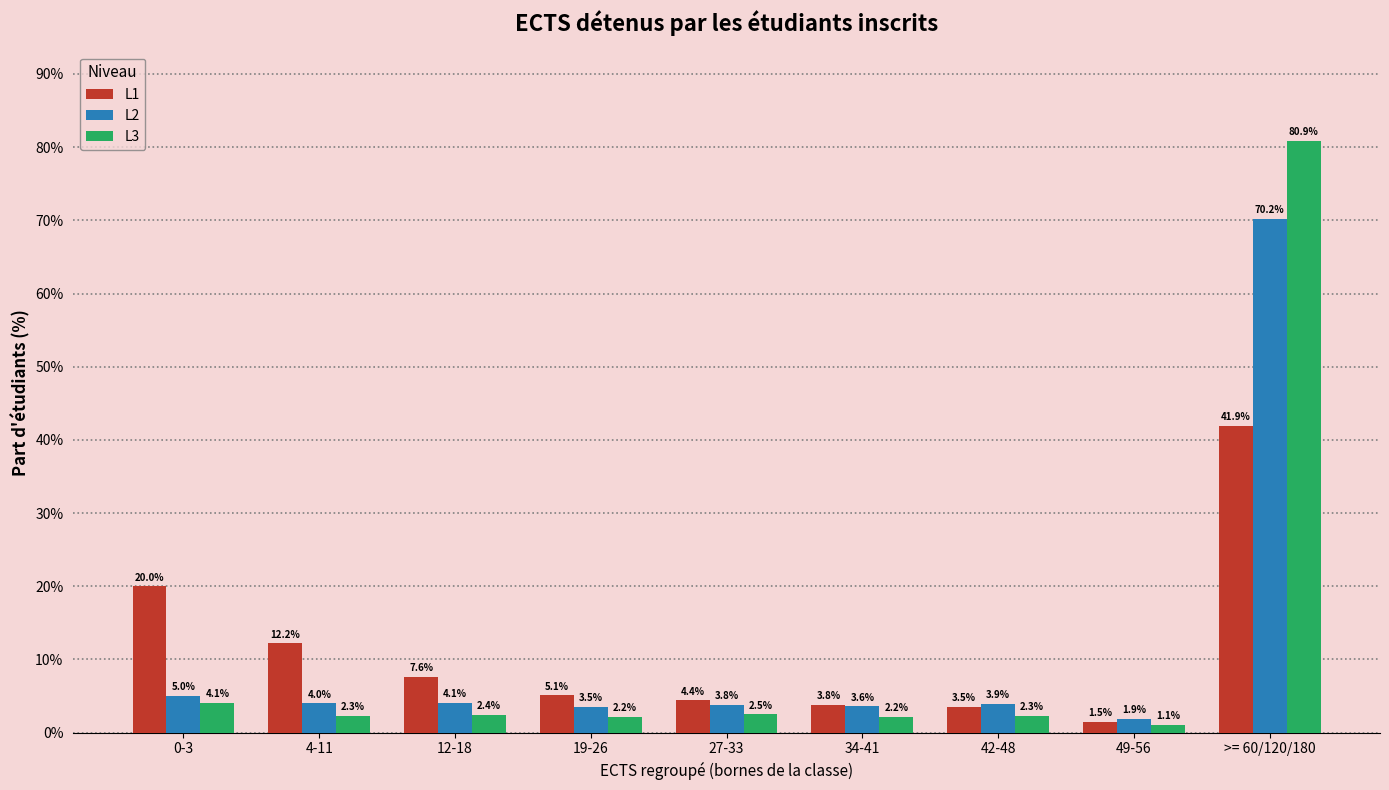

Reading left to right, transcribe all the data shown in this chart.

L1: 0-3=20.0	4-11=12.2	12-18=7.6	19-26=5.1	27-33=4.4	34-41=3.8	42-48=3.5	49-56=1.5	>= 60/120/180=41.9
L2: 0-3=5.0	4-11=4.0	12-18=4.1	19-26=3.5	27-33=3.8	34-41=3.6	42-48=3.9	49-56=1.9	>= 60/120/180=70.2
L3: 0-3=4.1	4-11=2.3	12-18=2.4	19-26=2.2	27-33=2.5	34-41=2.2	42-48=2.3	49-56=1.1	>= 60/120/180=80.9